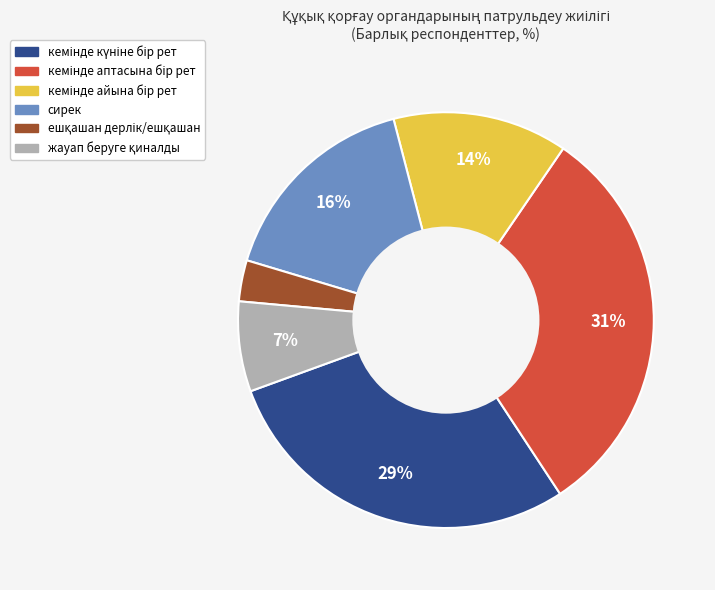

Is it true that сирек is 16% of the pie?

True